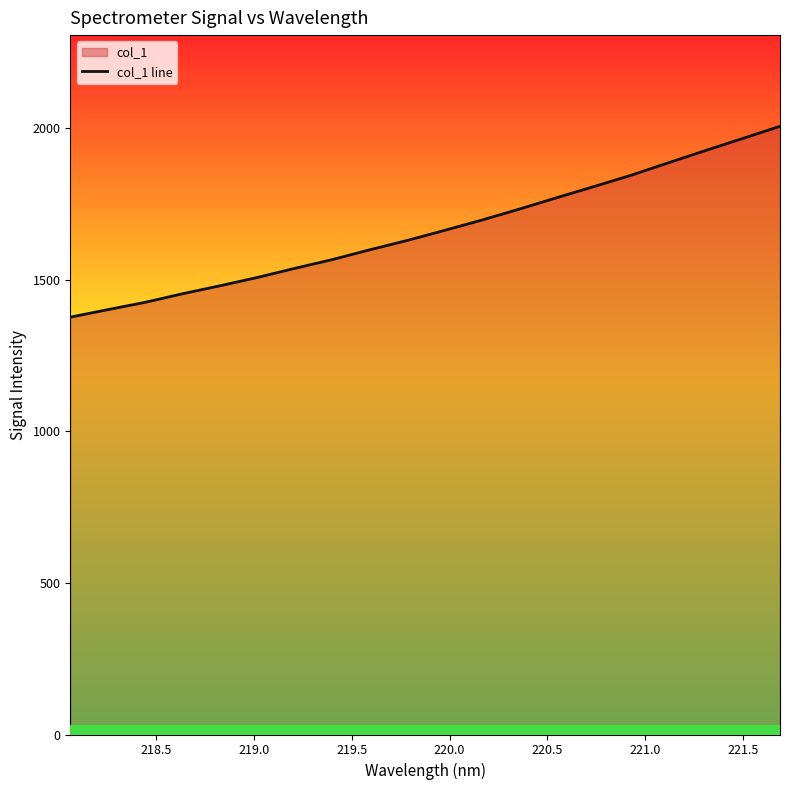

What is the smallest value displayed?

1376.4